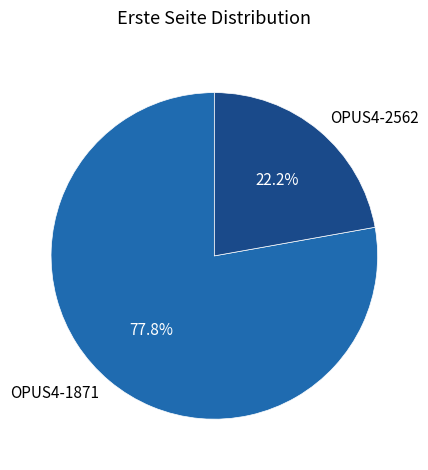

Is there any slice that represents more than half of the pie?

Yes